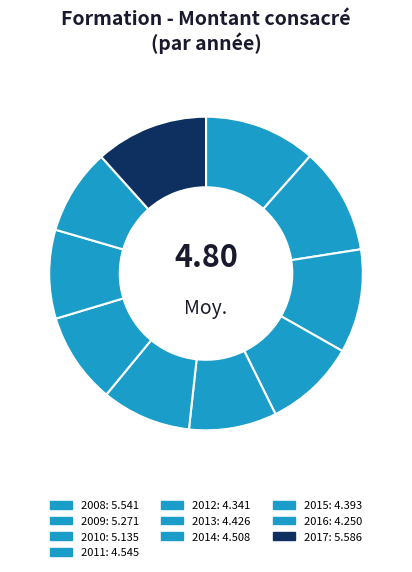

To the nearest percent, what is the average slice percentage?

10%